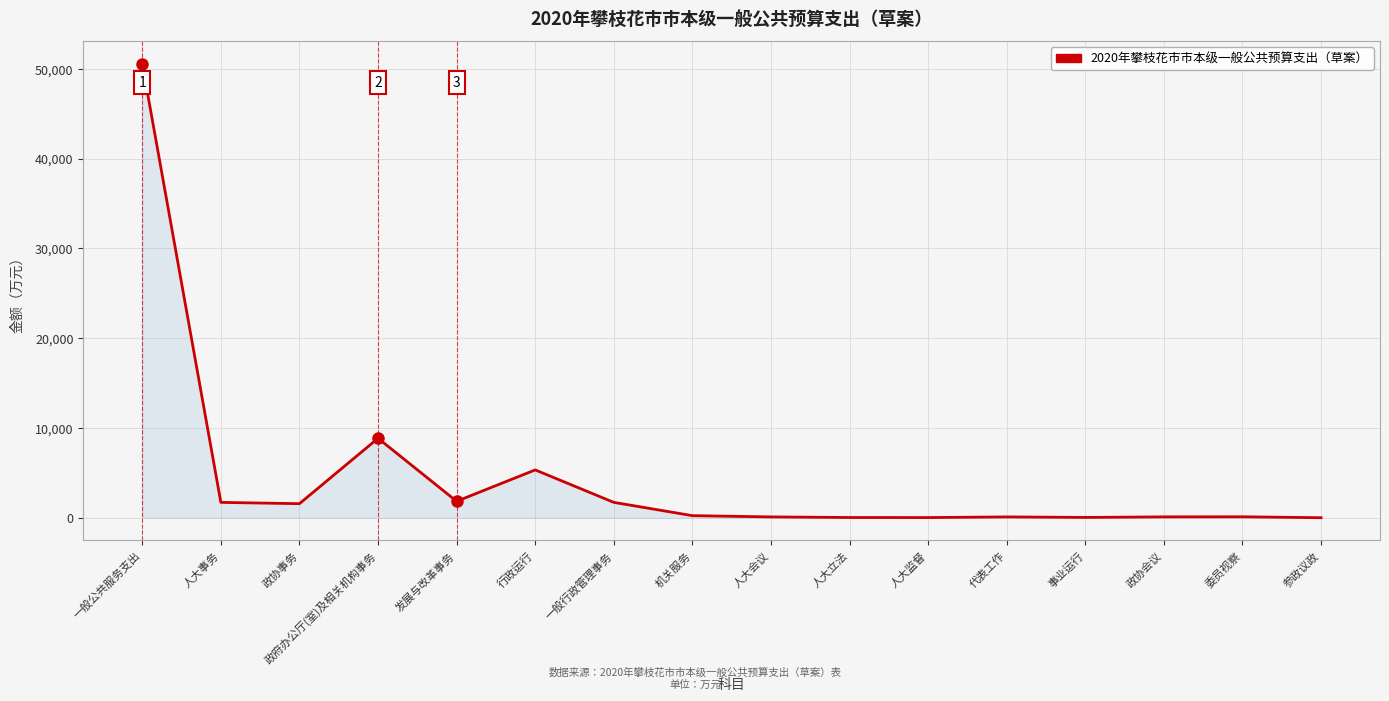

What is the greatest value displayed?

50547